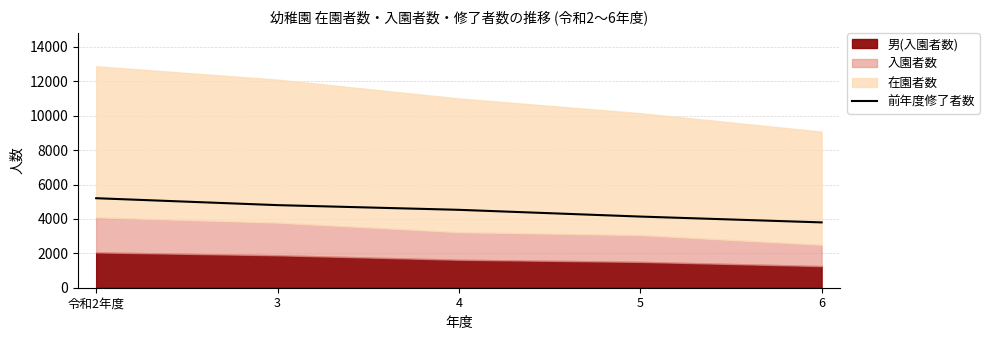

At which label does 前年度修了者数 reach its peak?

令和2年度